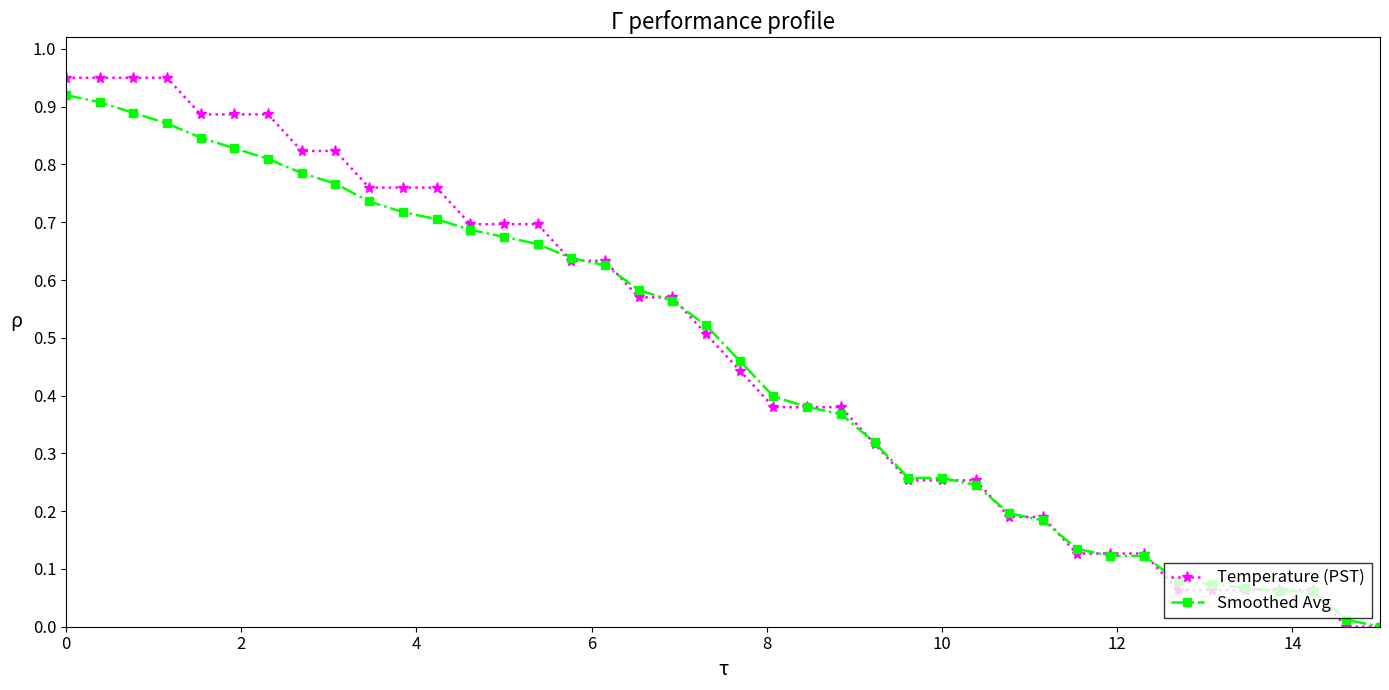

True or false: Smoothed Avg and Temperature (PST) intersect in this chart.

True